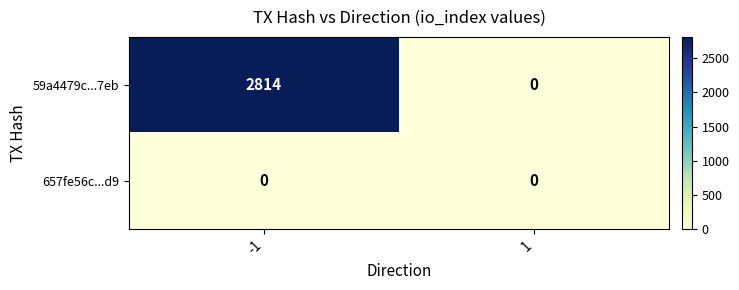

What is the difference between the maximum and minimum values in the 59a4479c...7eb series?

2814